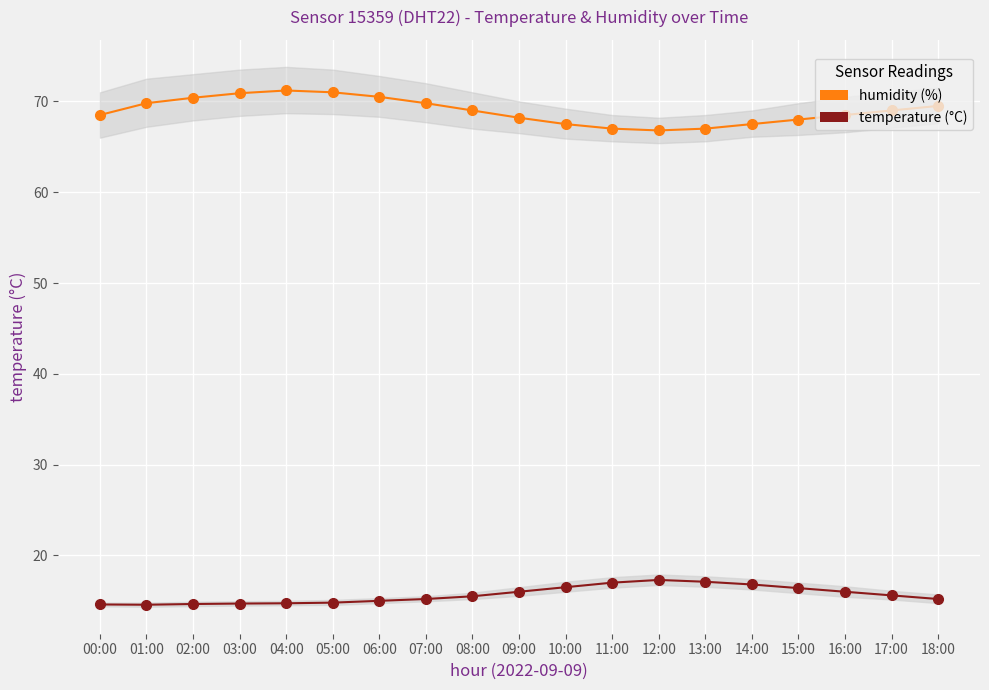

How many lines are shown in the chart?

2